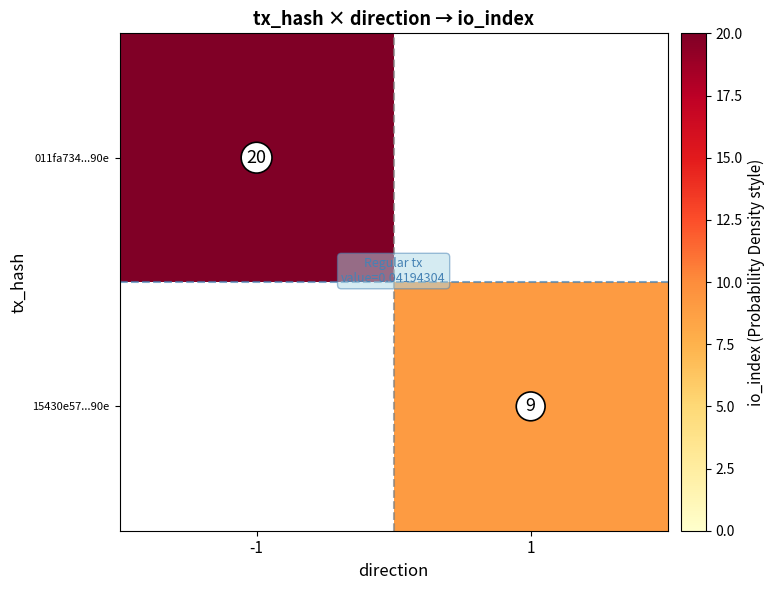

Is the value of 011fa734...90e at -1 greater than the value of 15430e57...90e at 1?

Yes